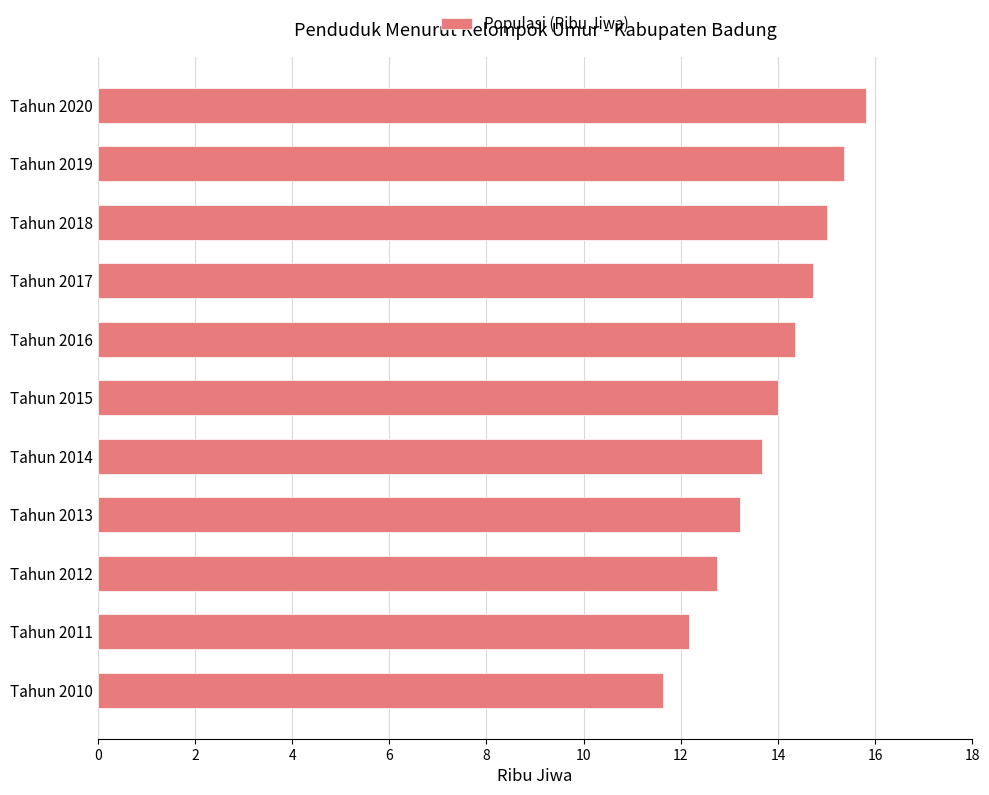

How many bars are there in total?

11